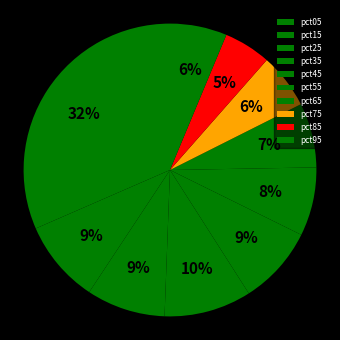

To the nearest percent, what is the difference between the pct05 and pct75 slice percentages?

25%